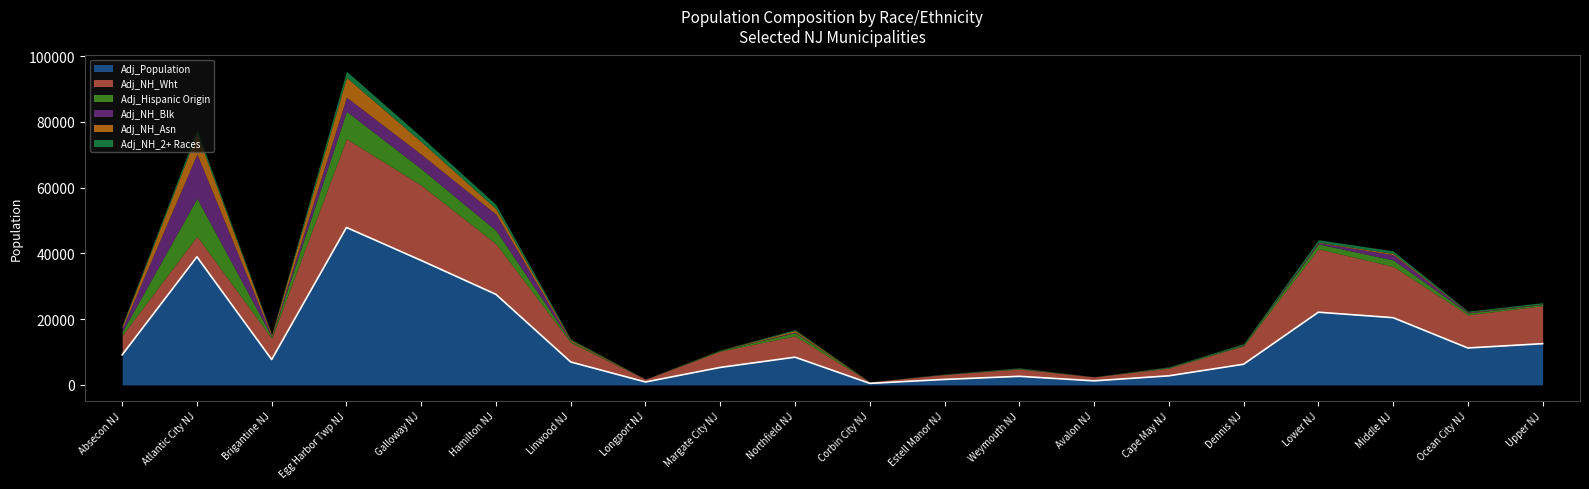

What is the spread (max minus min) of values at Lower NJ?

21976